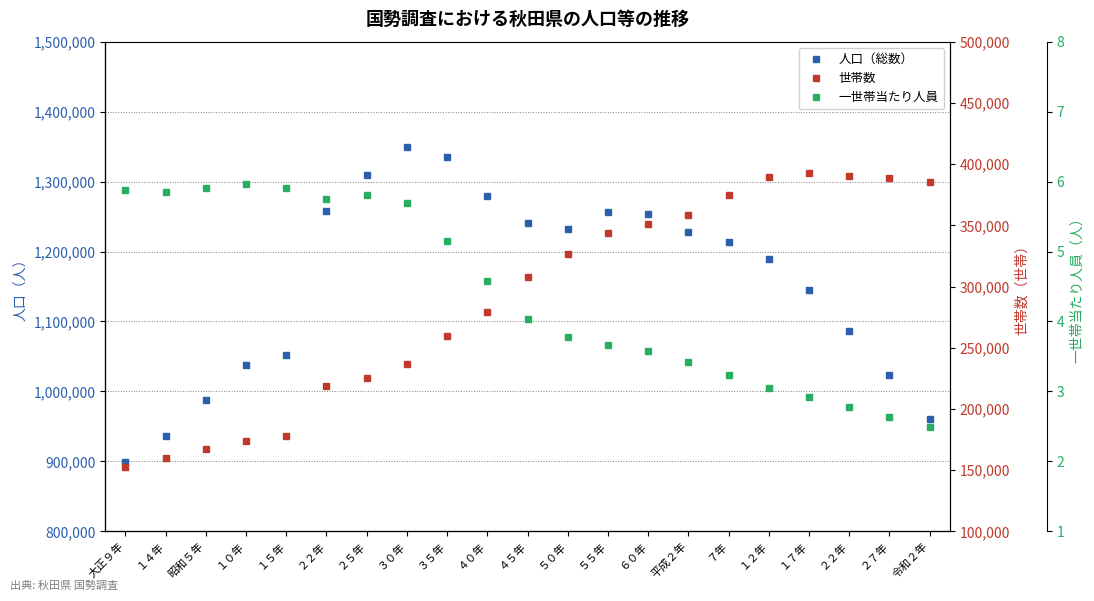

What are all the series names shown in the legend?

人口（総数）, 世帯数, 一世帯当たり人員